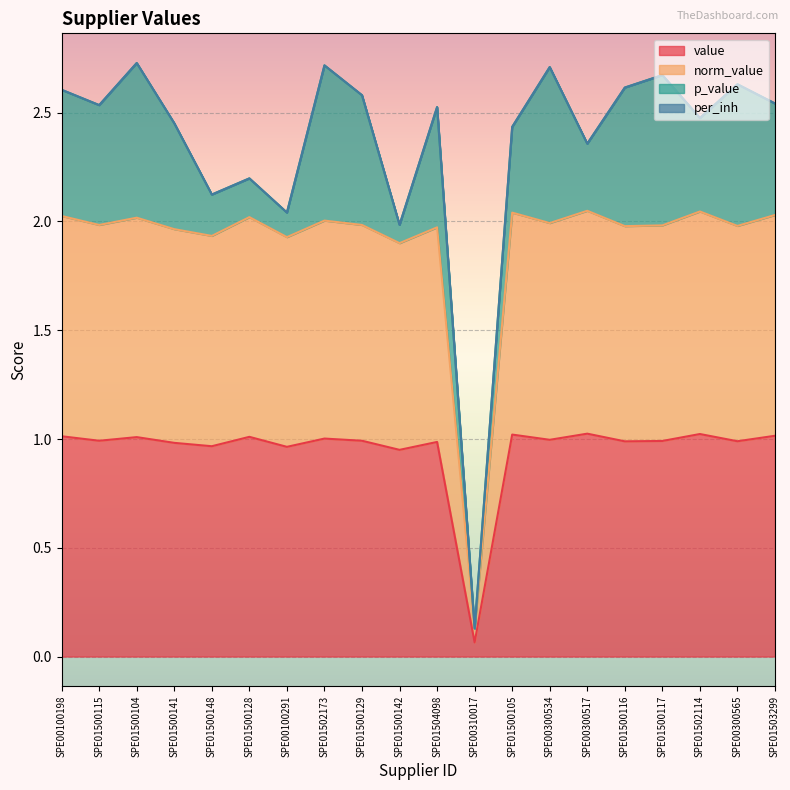

What is the difference between the second highest and minimum values in the value series?

1.0